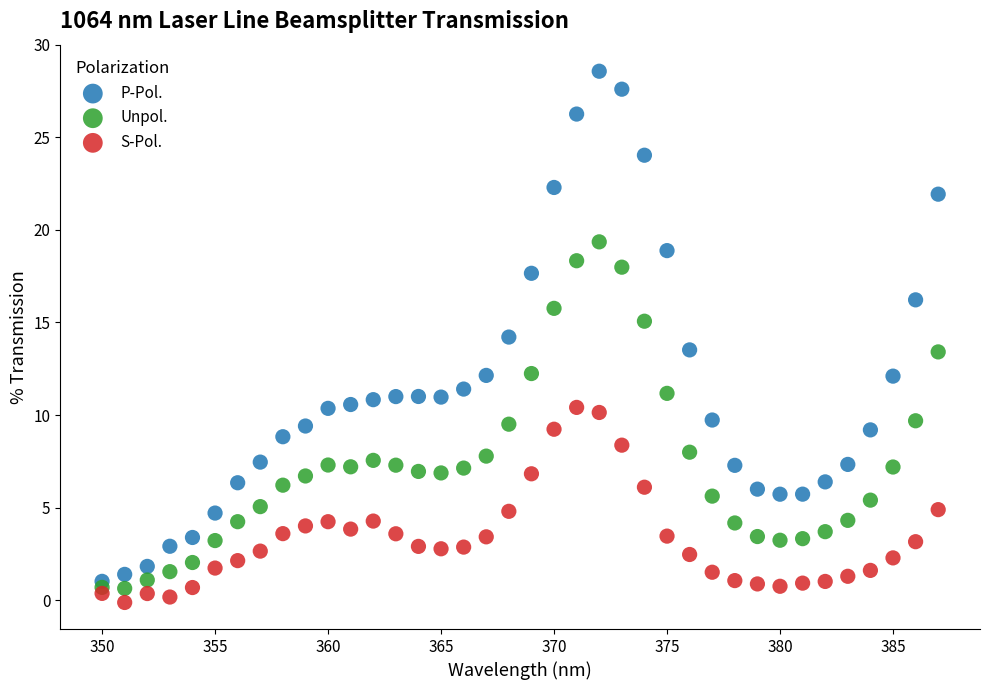

Which series reaches the maximum Y coordinate?

P-Pol.